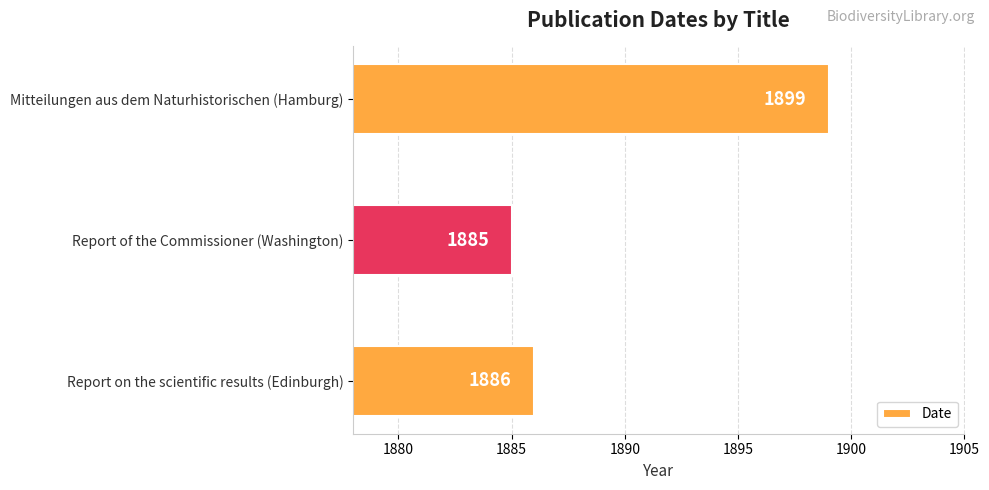

List the labels in order of value, largest first.

Mitteilungen aus dem Naturhistorischen (Hamburg), Report on the scientific results (Edinburgh), Report of the Commissioner (Washington)